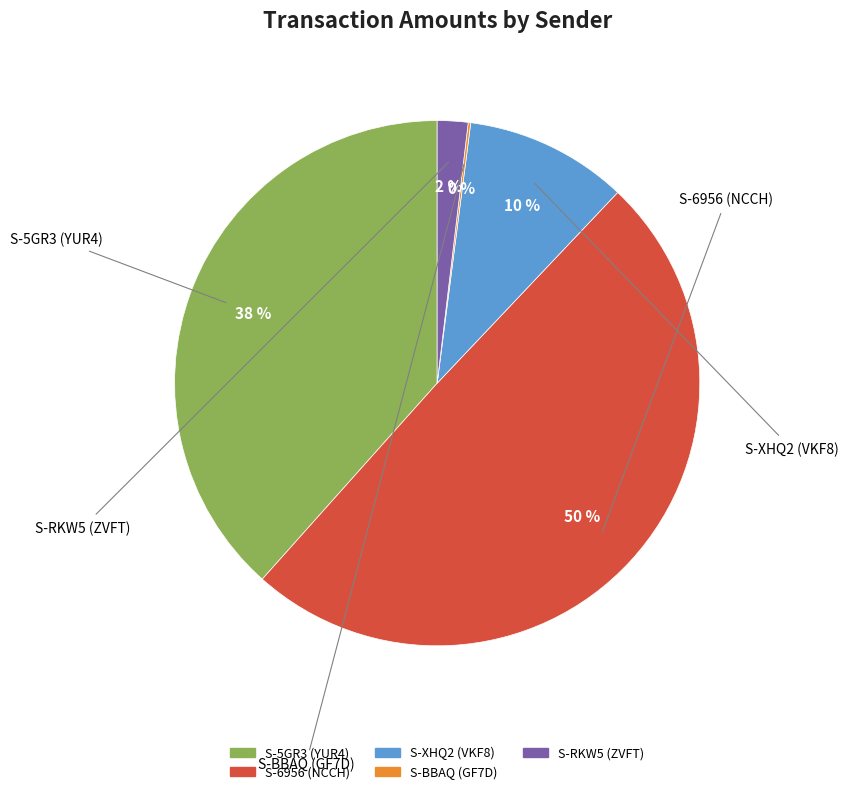

To the nearest percent, what is the average slice percentage?

20%